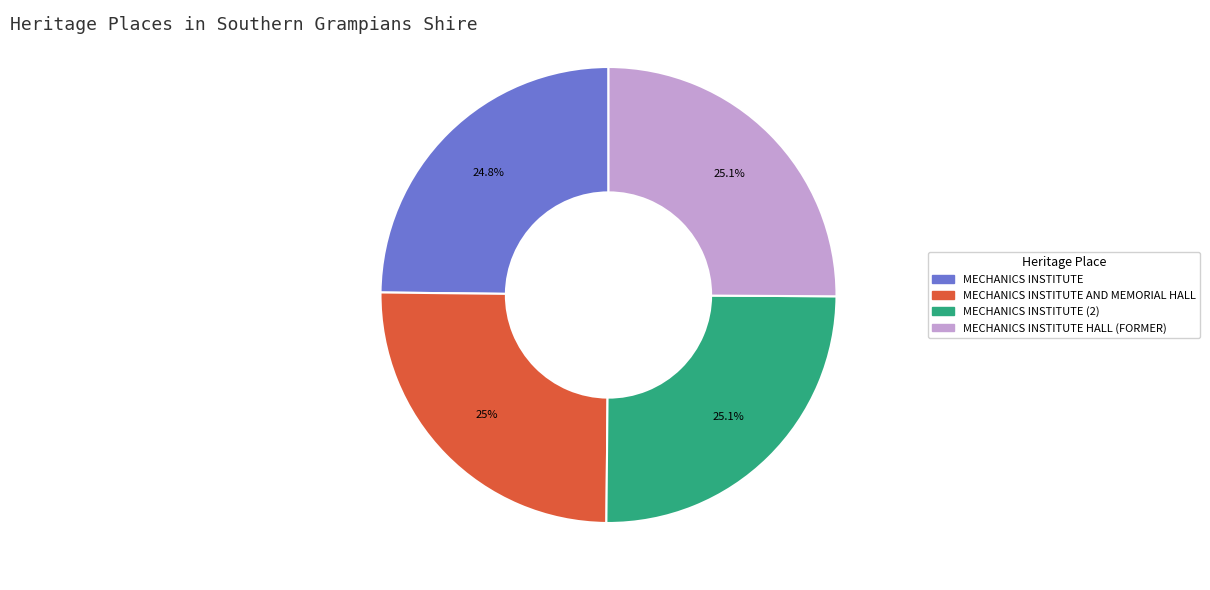

How many segments does this pie chart have?

4